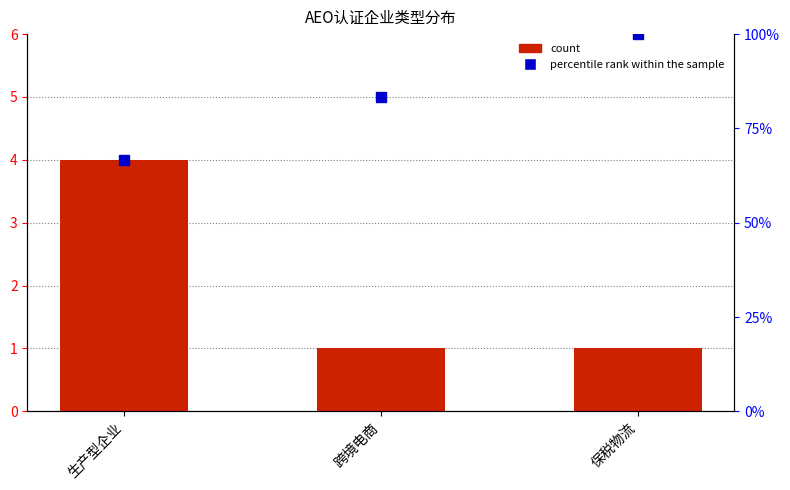

How many groups of bars are there?

3